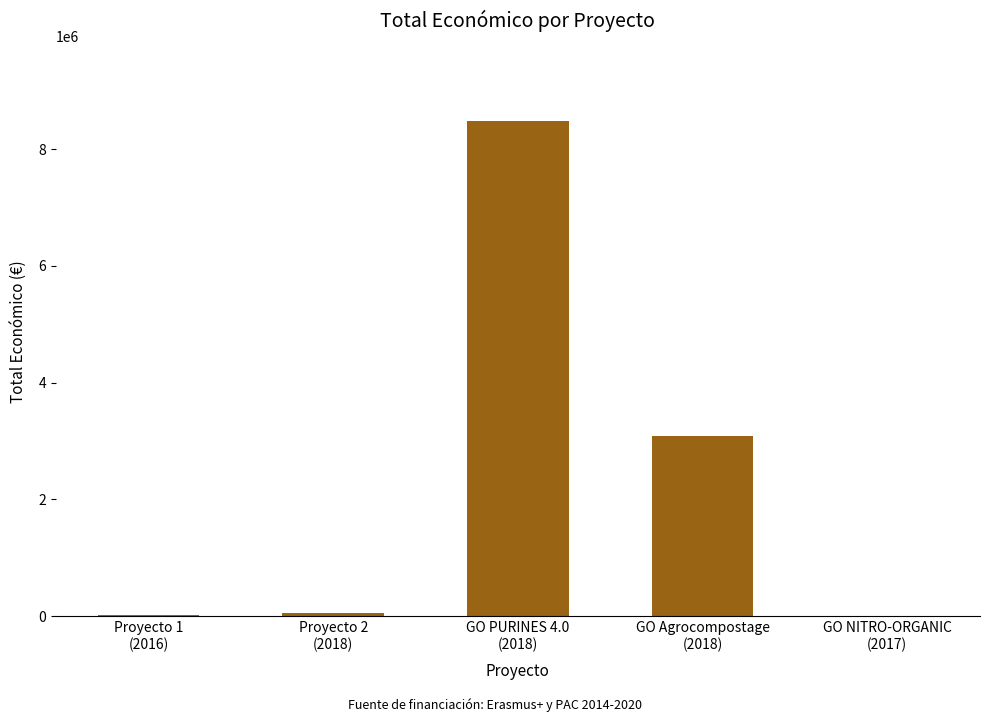

What is the sum of all values?

11648521